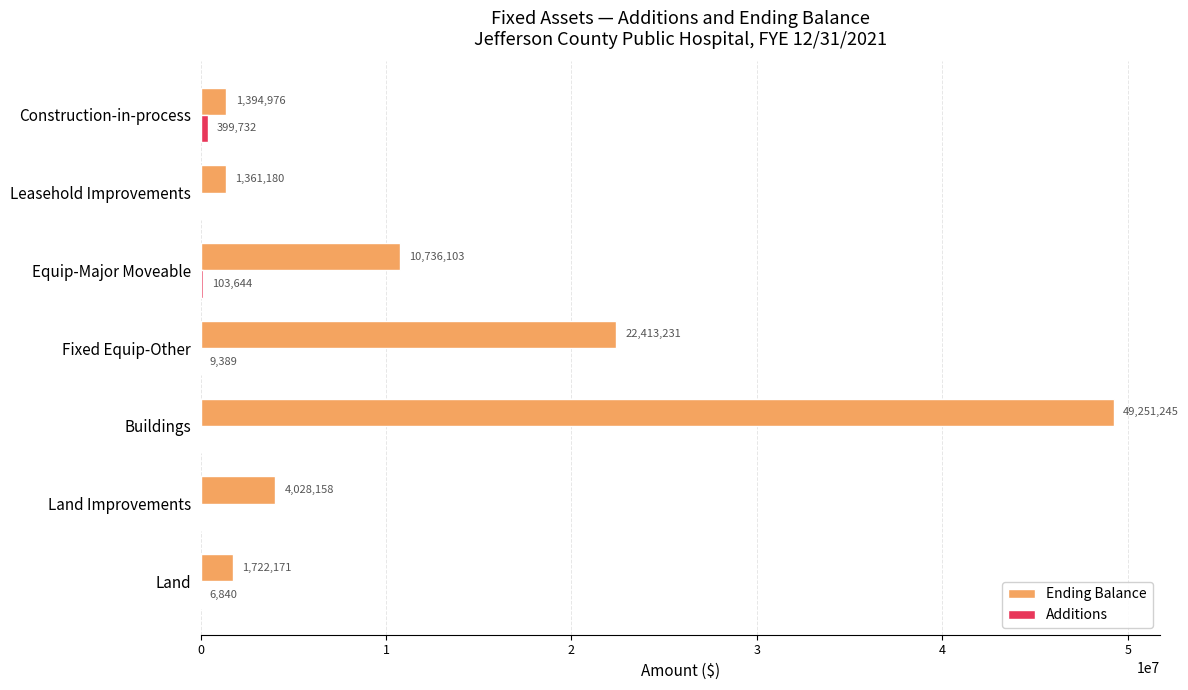

What is the greatest value displayed?

49251245